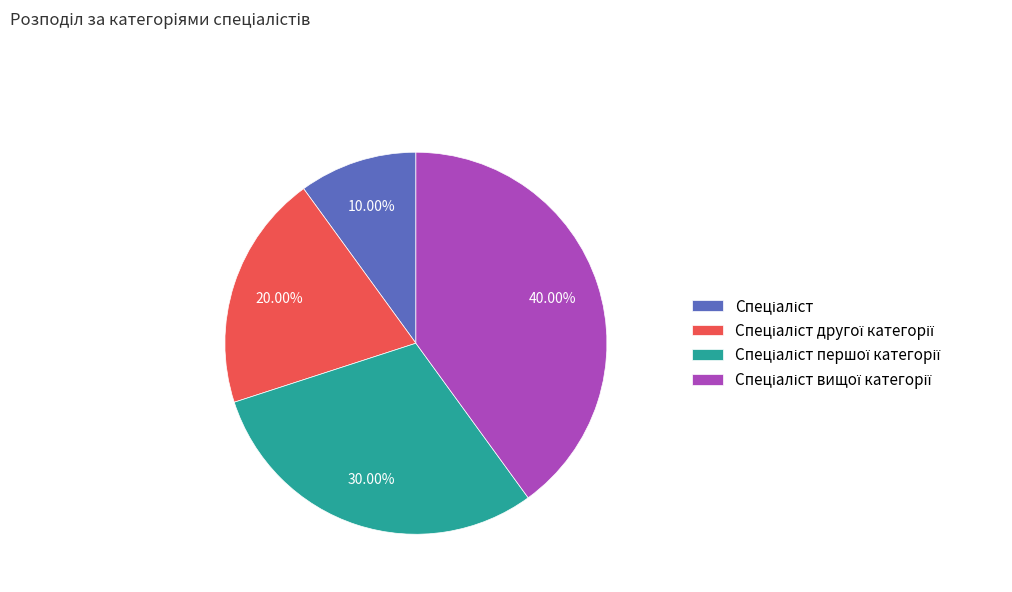

Count the number of slices in the pie.

4